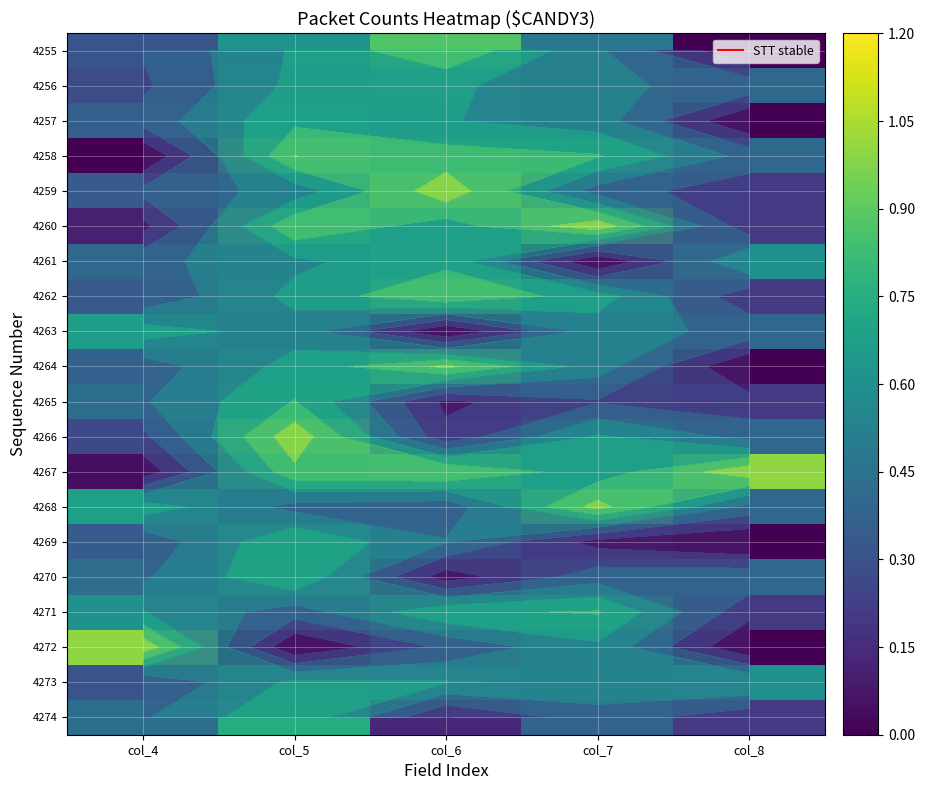

Which has a higher value, col_5 or col_7?

col_5